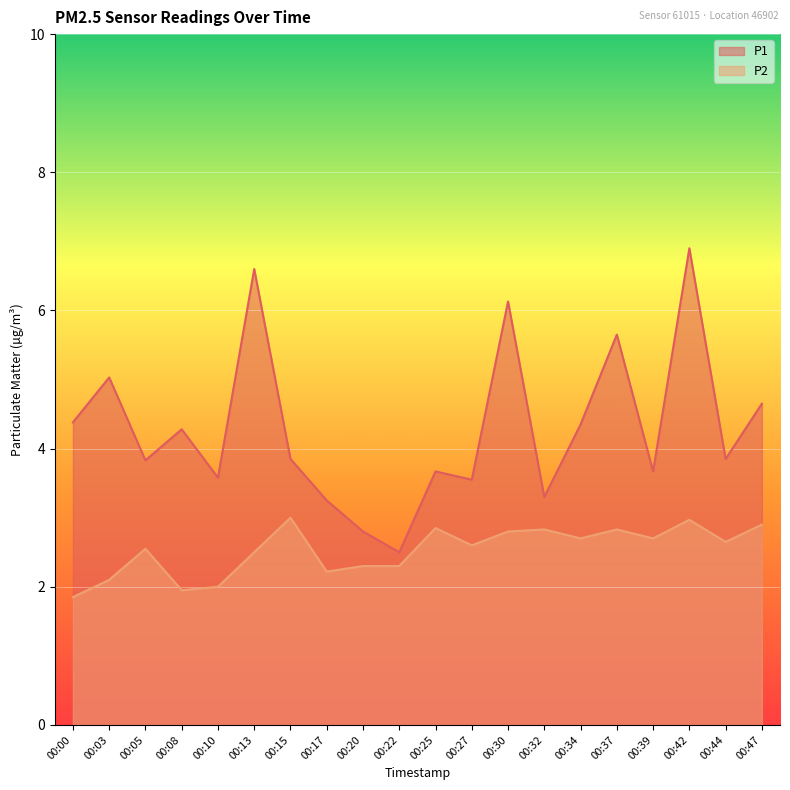

At which category is the sum across all series the highest?

00:42